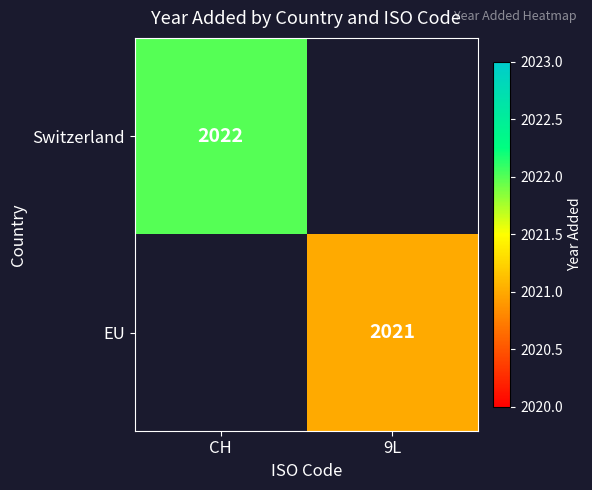

The EU series shows 1404 at 9L. True or false?

False